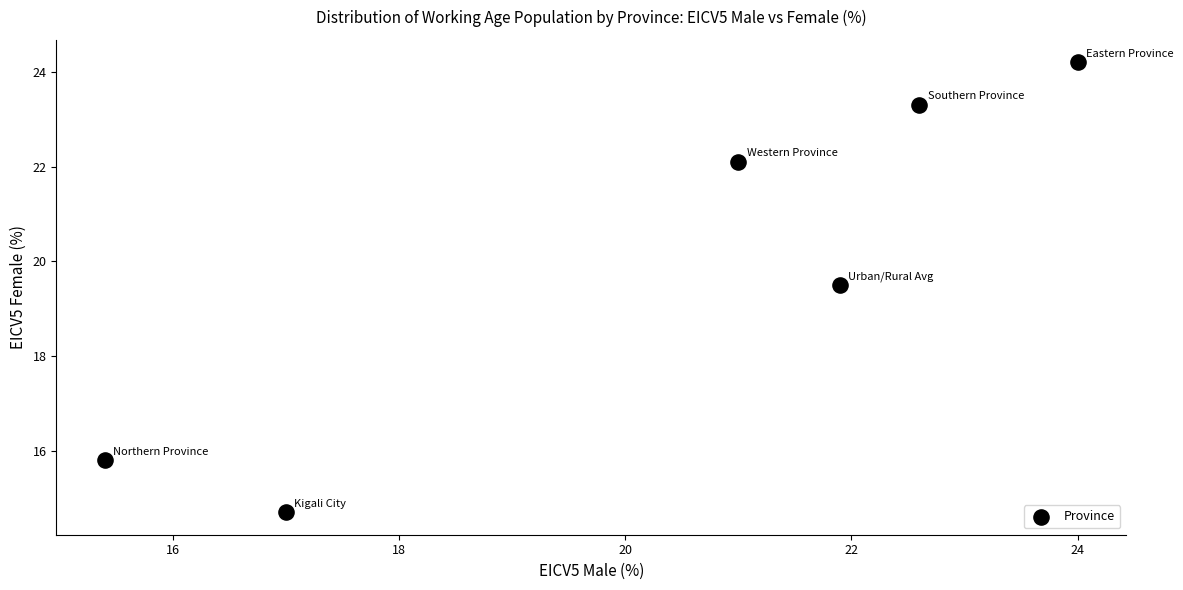

What Y value in the scatter plot is closest to 19?

19.5